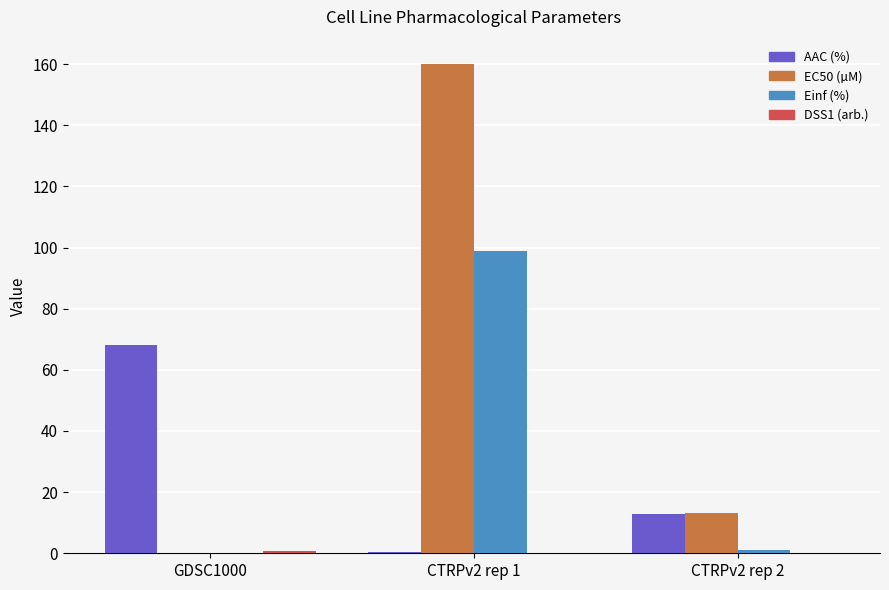

What is the highest value of the AAC (%) series?

68.0